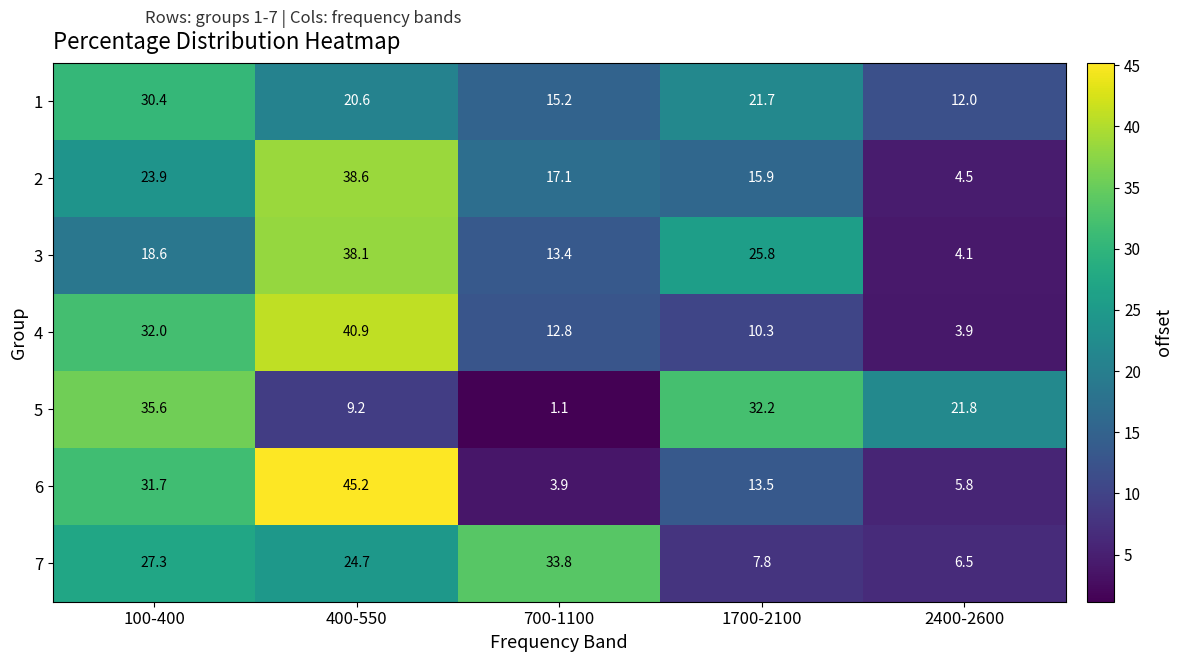

What is the minimum value shown in the chart?

1.1